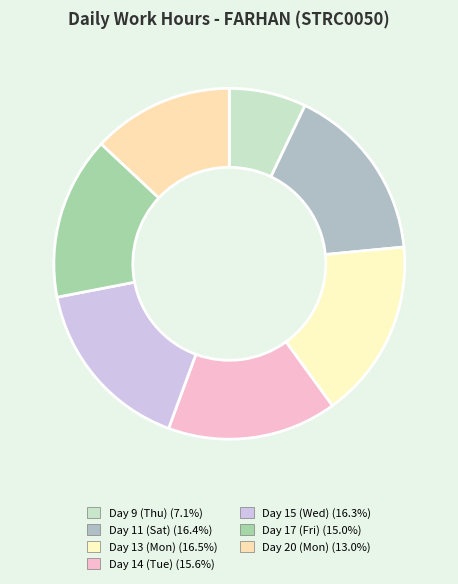

To the nearest percent, what is the difference between the largest and smallest slice percentages?

9%